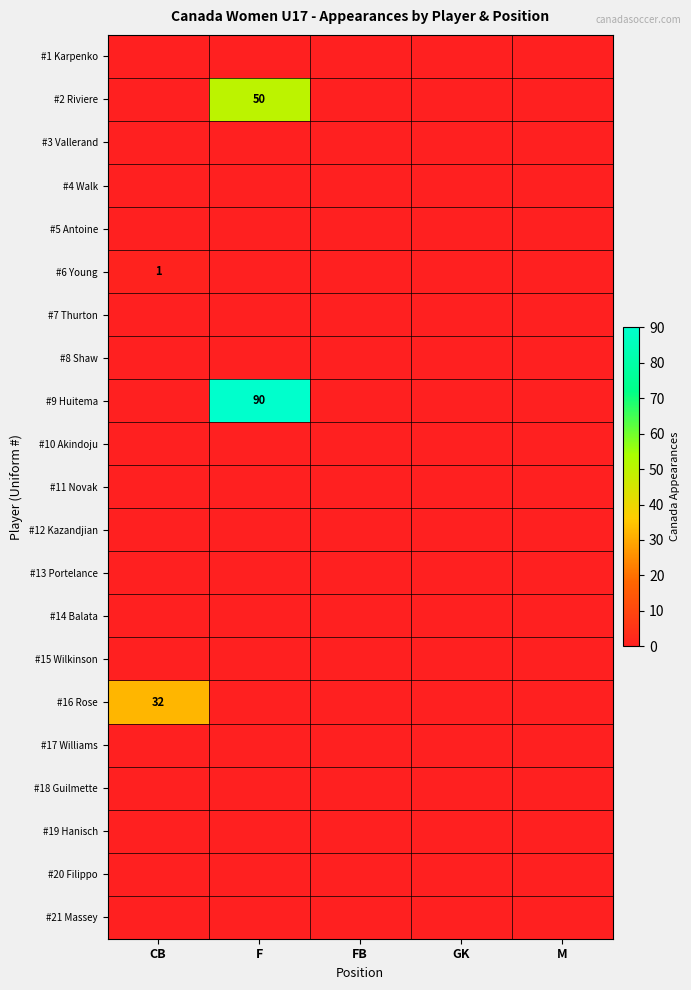

What is the total value across all series at CB?

33